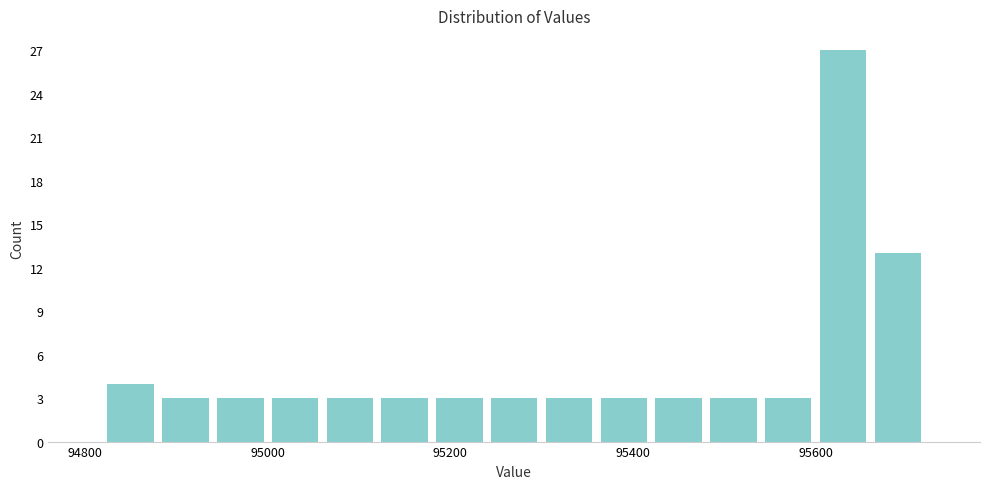

Around what value on the x-axis is the tallest bar? Give the approximate position of its centre, as read against the axis.

95640